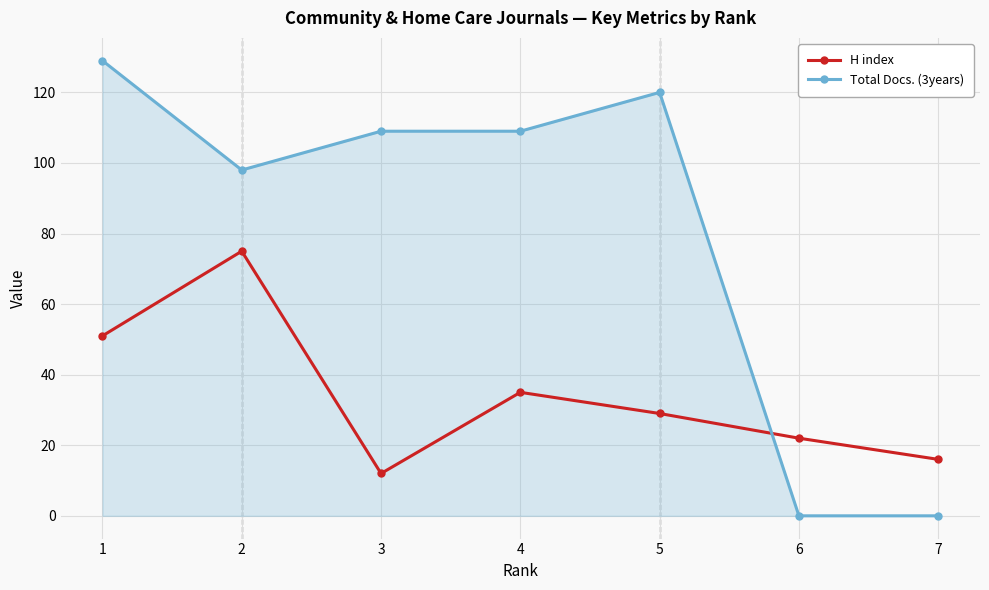

Rank the series by their average value, from highest to lowest.

Total Docs. (3years), H index